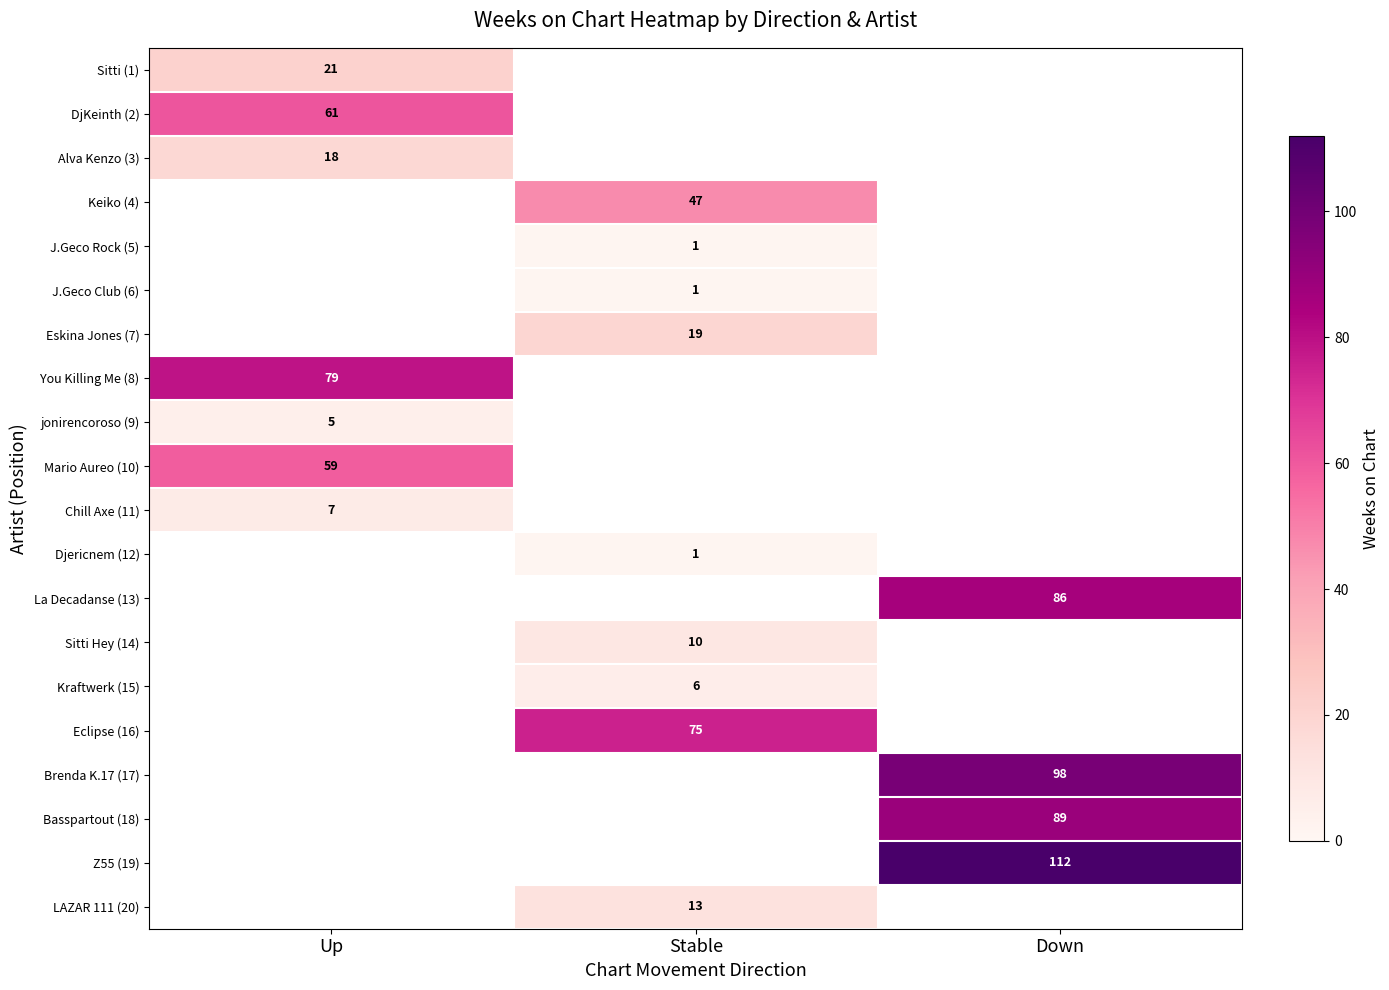

True or false: DjKeinth (2) has a value of 26 at Up.

False